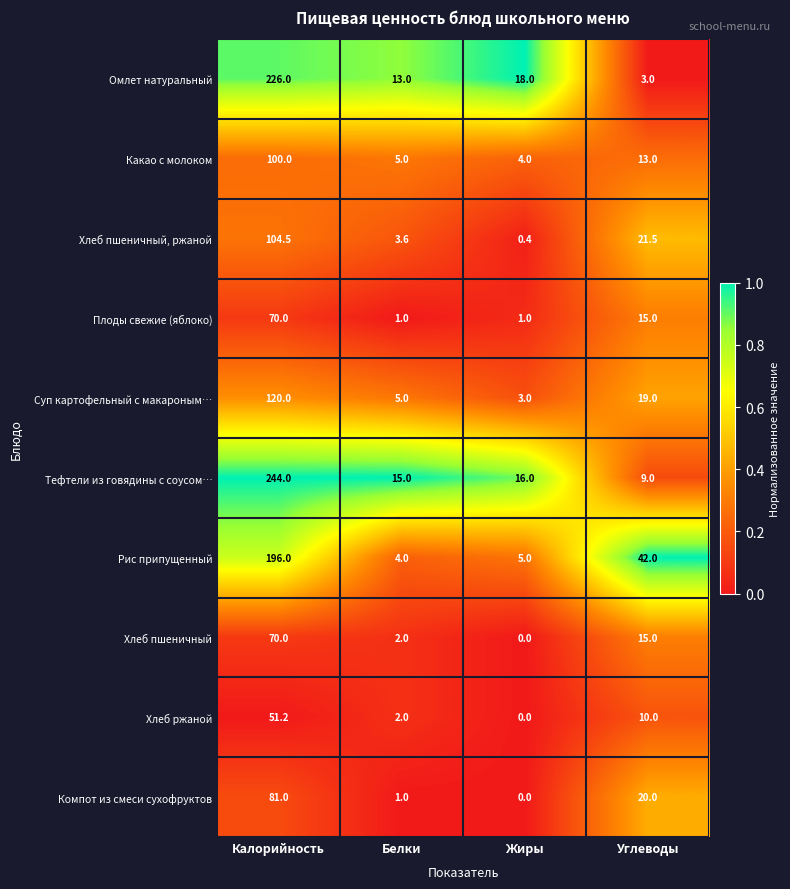

What is the difference between the Хлеб ржаной values at Углеводы and Калорийность?

41.2